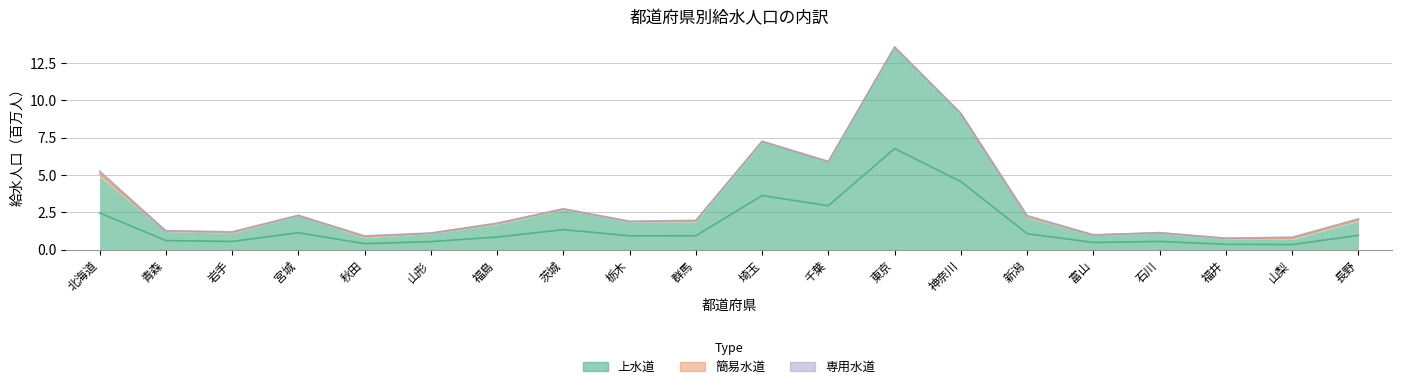

Which has a higher value, 群馬 or 栃木?

群馬